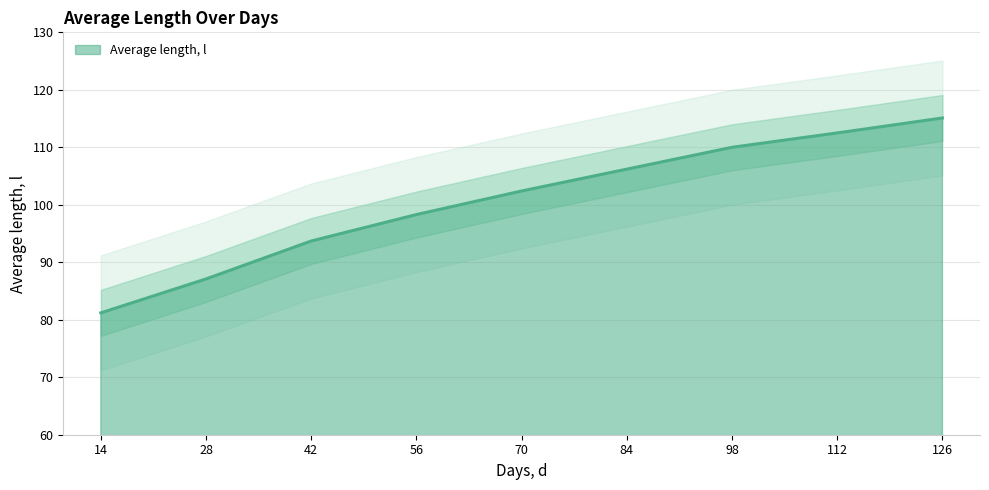

The value at 28 is 87.1. True or false?

True